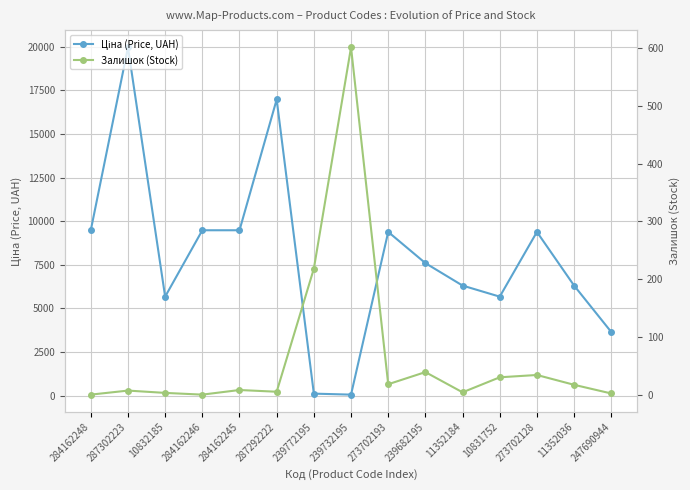

Is the value of Залишок (Stock) at 10832185 greater than the value of Ціна (Price, UAH) at 273702128?

No